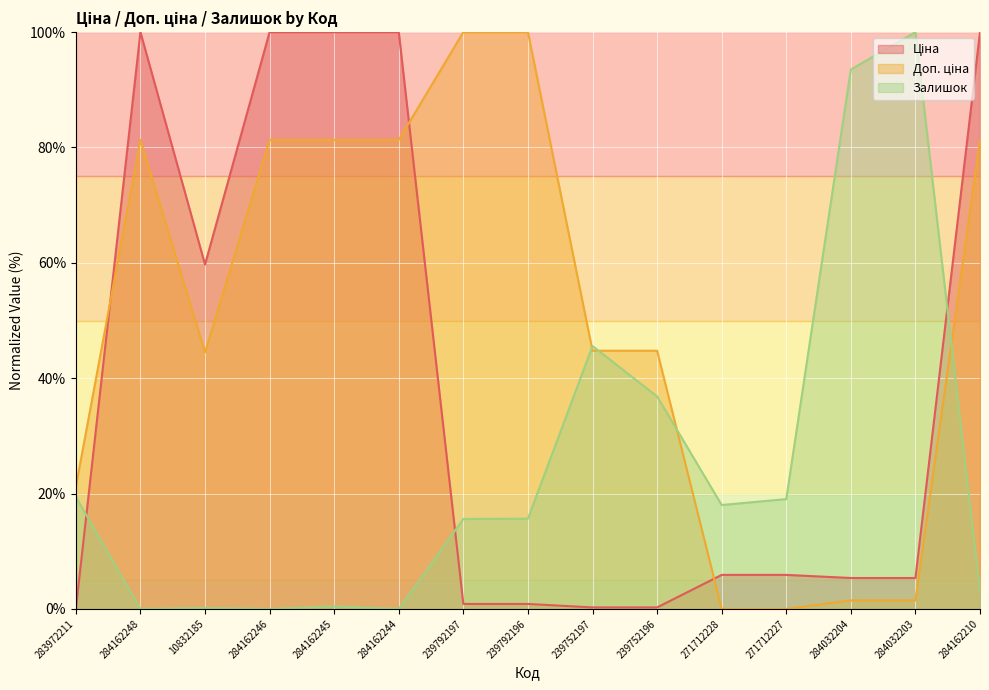

What is the maximum value shown in the chart?

100.0